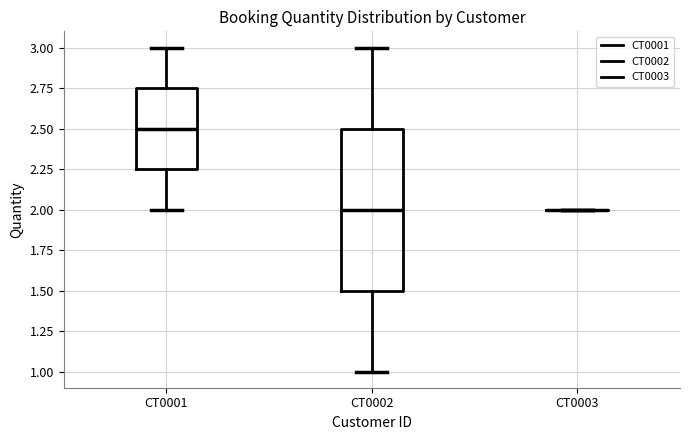

Reading left to right, read every box against the y-axis: the position of its median line, the range the box covers, and the ends of its whiskers. The values are not printed on the chart, so give them approximately, as read against the axis.

CT0001: median 2.50, box 2.25 to 2.75, whiskers 2.00 to 3.00
CT0002: median 2.00, box 1.50 to 2.50, whiskers 1.00 to 3.00
CT0003: box collapsed to a line at 2.00, whiskers 2.00 to 2.00